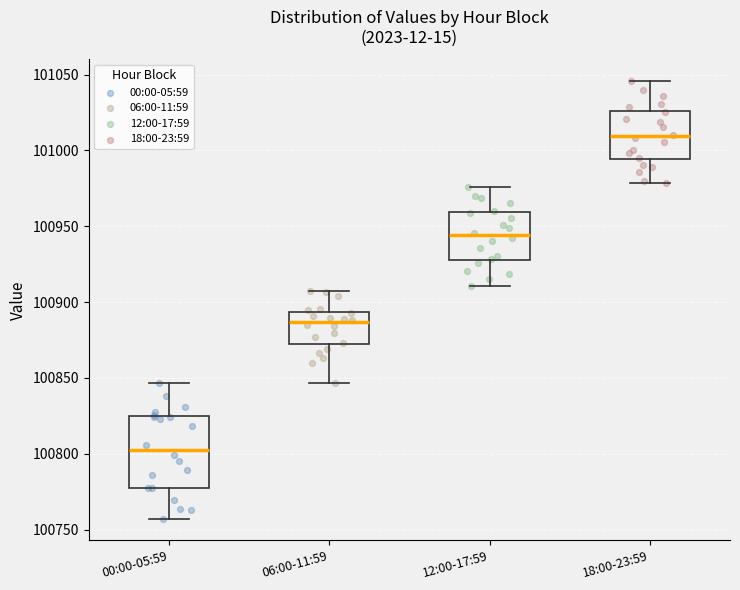

Reading left to right, read every box against the y-axis: the position of its median line, the range the box covers, and the ends of its whiskers. The values are not printed on the chart, so give them approximately, as read against the axis.

00:00-05:59: median 100800, box 100775 to 100825, whiskers 100755 to 100845
06:00-11:59: median 100885, box 100870 to 100895, whiskers 100845 to 100905
12:00-17:59: median 100945, box 100930 to 100960, whiskers 100910 to 100975
18:00-23:59: median 101010, box 100995 to 101025, whiskers 100980 to 101045